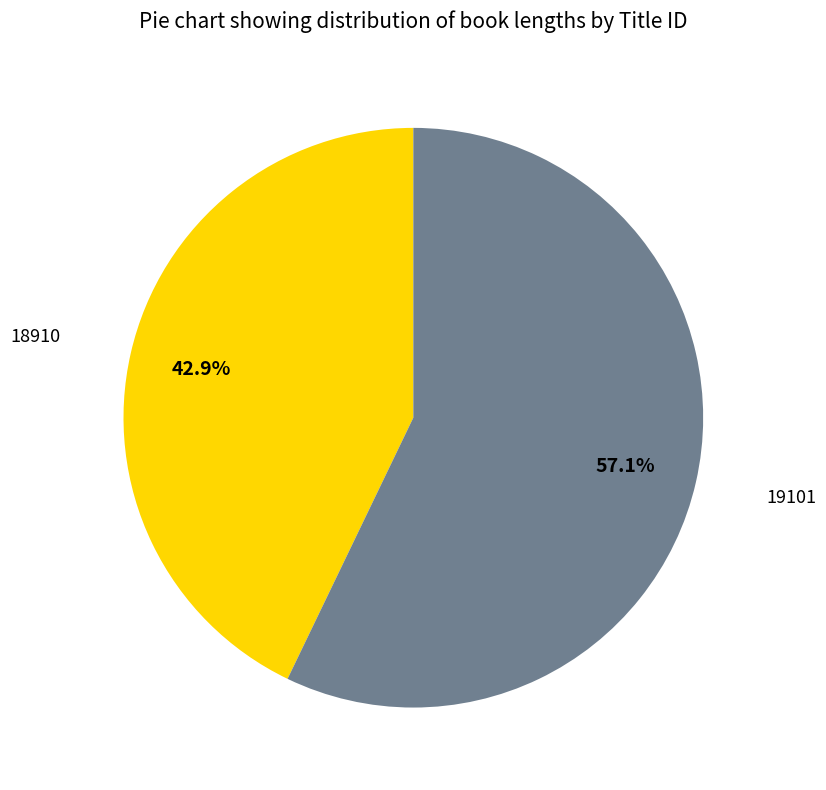

Is there any slice that represents more than half of the pie?

Yes